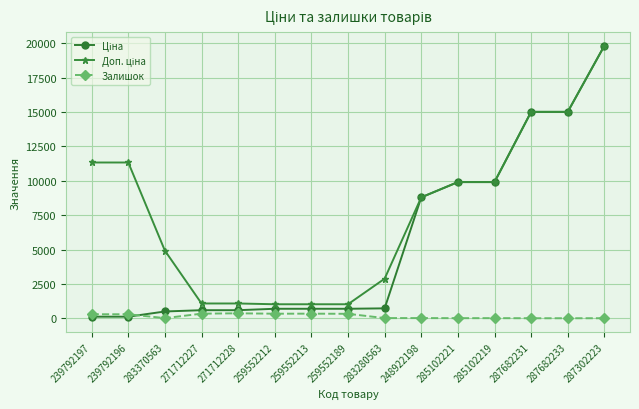

What is the greatest value displayed?

19831.1